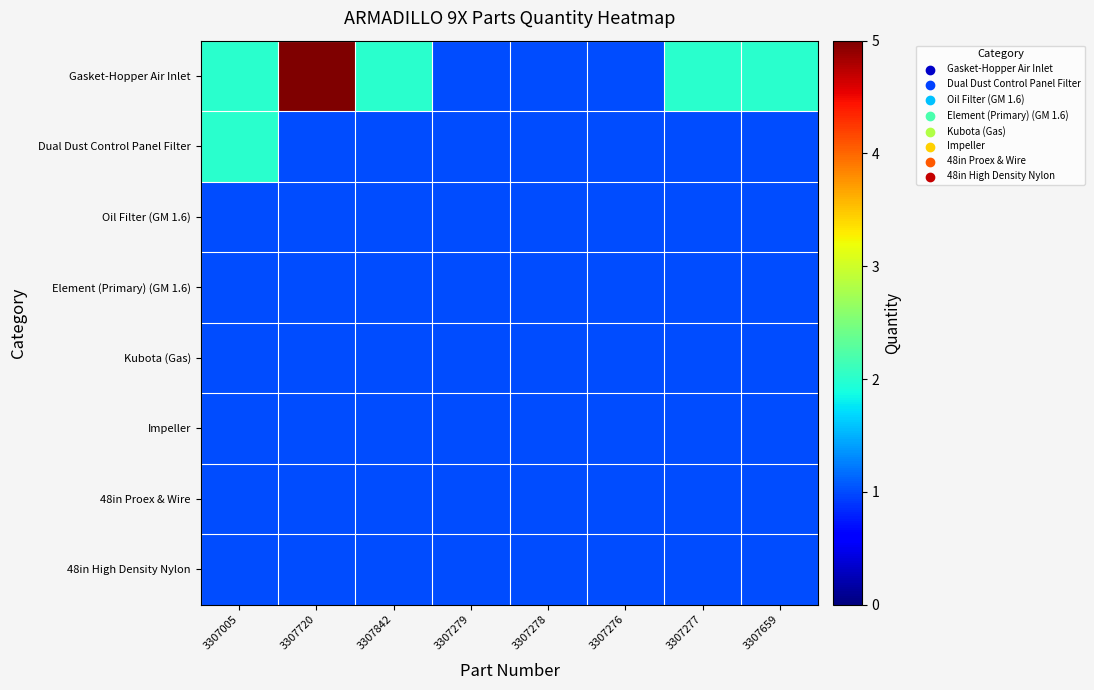

Reading left to right, extract all data points from this chart.

Gasket-Hopper Air Inlet: 3307005=2	3307720=5	3307842=2	3307279=1	3307278=1	3307276=1	3307277=2	3307659=2
Dual Dust Control Panel Filter: 3307005=2	3307720=1	3307842=1	3307279=1	3307278=1	3307276=1	3307277=1	3307659=1
Oil Filter (GM 1.6): 3307005=1	3307720=1	3307842=1	3307279=1	3307278=1	3307276=1	3307277=1	3307659=1
Element (Primary) (GM 1.6): 3307005=1	3307720=1	3307842=1	3307279=1	3307278=1	3307276=1	3307277=1	3307659=1
Kubota (Gas): 3307005=1	3307720=1	3307842=1	3307279=1	3307278=1	3307276=1	3307277=1	3307659=1
Impeller: 3307005=1	3307720=1	3307842=1	3307279=1	3307278=1	3307276=1	3307277=1	3307659=1
48in Proex & Wire: 3307005=1	3307720=1	3307842=1	3307279=1	3307278=1	3307276=1	3307277=1	3307659=1
48in High Density Nylon: 3307005=1	3307720=1	3307842=1	3307279=1	3307278=1	3307276=1	3307277=1	3307659=1